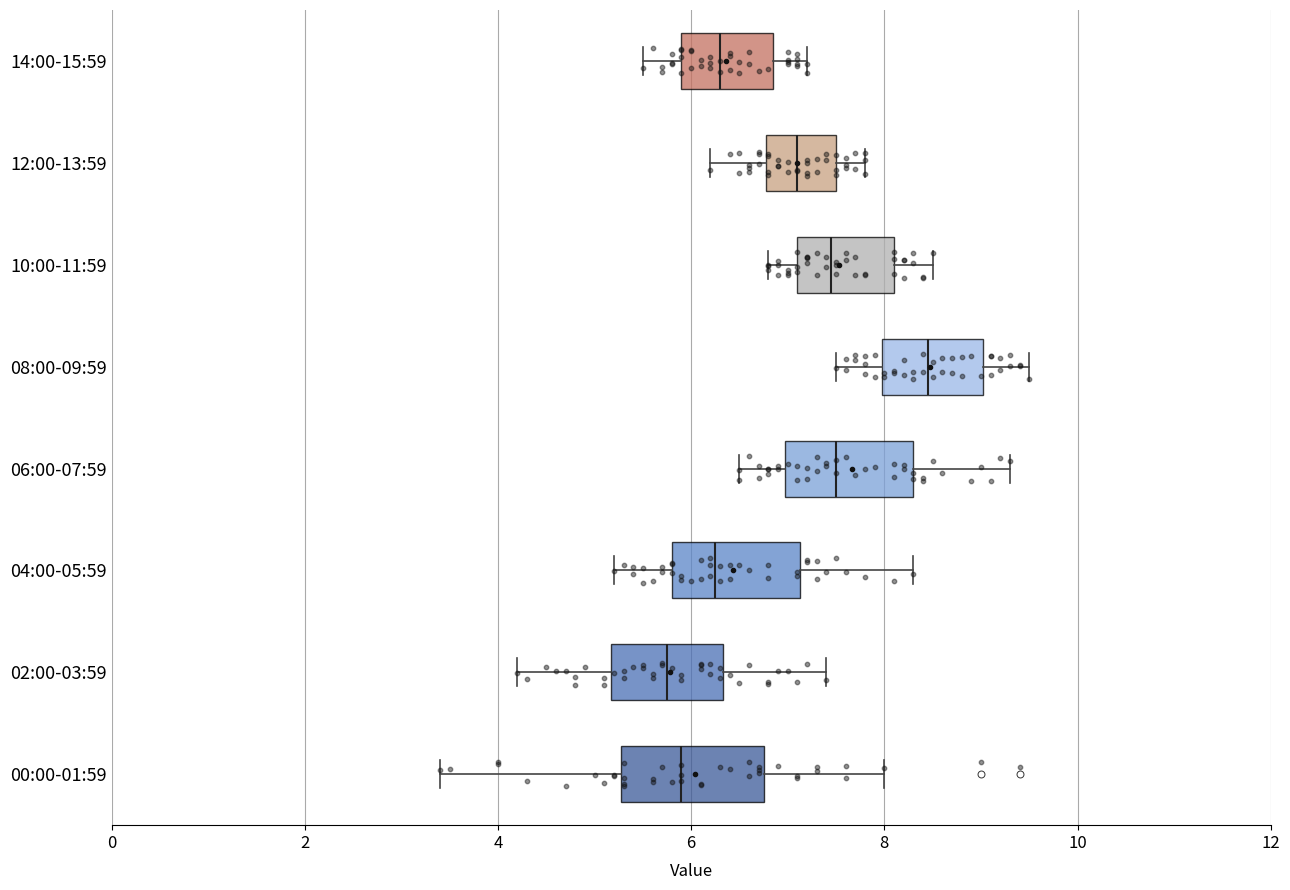

Reading bottom to top, read every box against the x-axis: the position of its median line, the range the box covers, and the ends of its whiskers. The values are not printed on the chart, so give them approximately, as read against the axis.

00:00-01:59: median 6.0, box 5.2 to 6.8, whiskers 3.4 to 8.0
02:00-03:59: median 5.8, box 5.2 to 6.4, whiskers 4.2 to 7.4
04:00-05:59: median 6.2, box 5.8 to 7.2, whiskers 5.2 to 8.4
06:00-07:59: median 7.6, box 7.0 to 8.4, whiskers 6.6 to 9.4
08:00-09:59: median 8.4, box 8.0 to 9.0, whiskers 7.6 to 9.6
10:00-11:59: median 7.4, box 7.2 to 8.2, whiskers 6.8 to 8.6
12:00-13:59: median 7.2, box 6.8 to 7.6, whiskers 6.2 to 7.8
14:00-15:59: median 6.4, box 6.0 to 6.8, whiskers 5.6 to 7.2